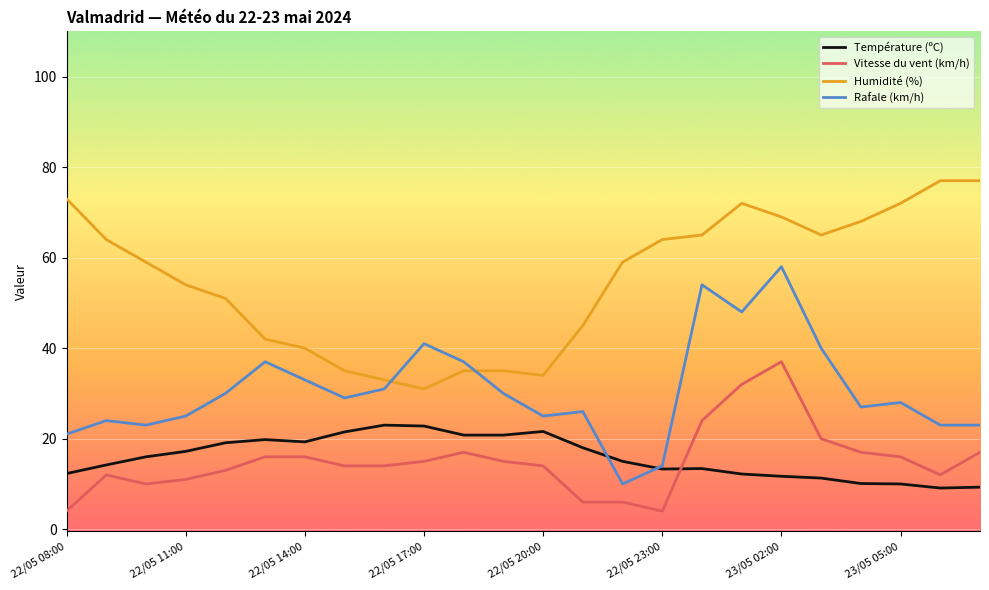

True or false: Humidité (%) and Température (ºC) intersect in this chart.

False